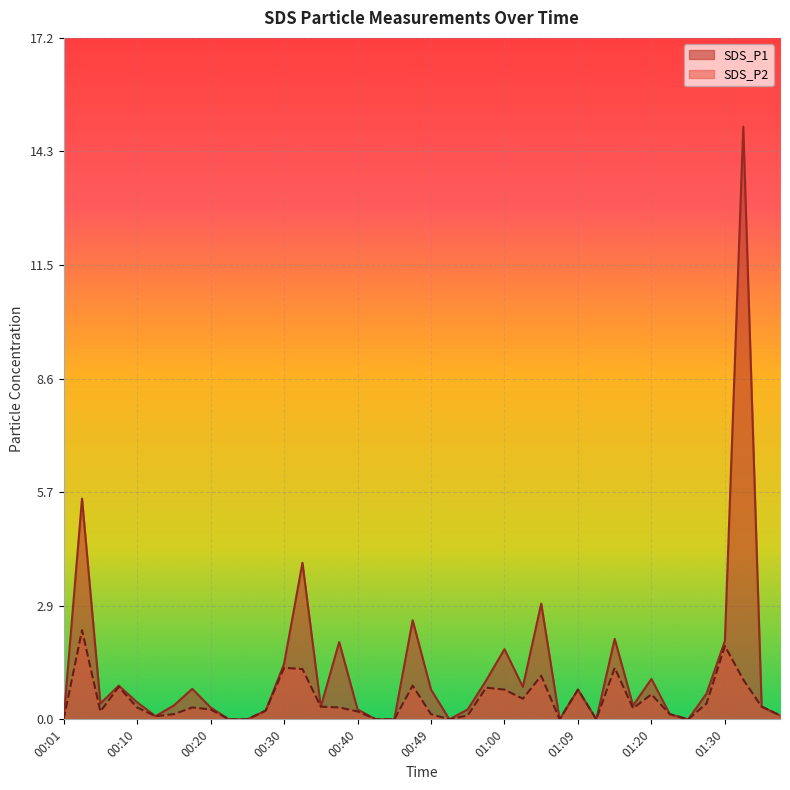

Where is the first local minimum for SDS_P1?

00:06